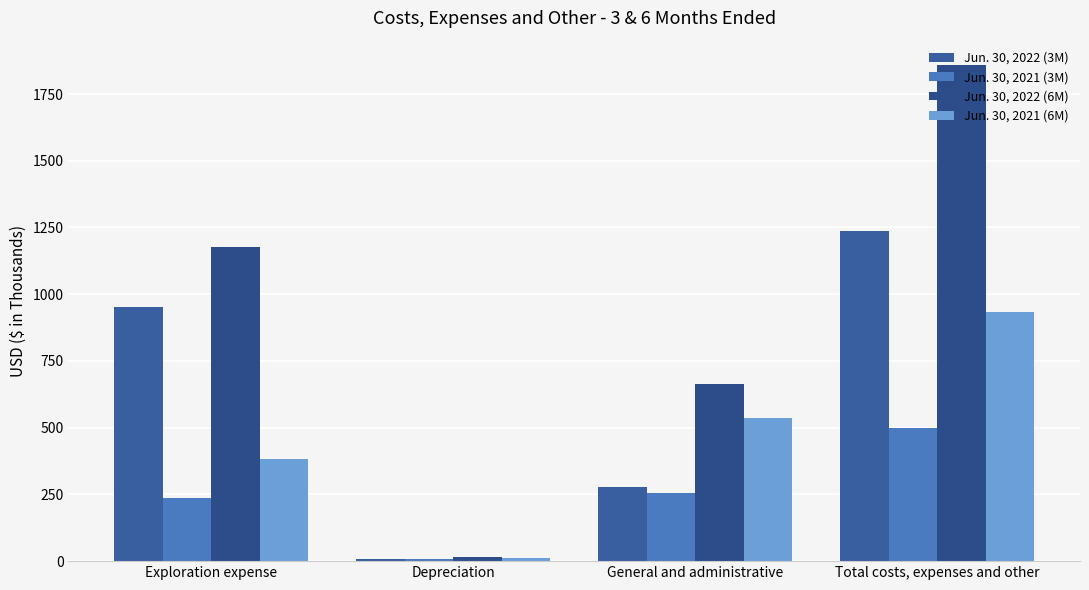

Are the bars grouped side by side (vs. stacked)?

Yes